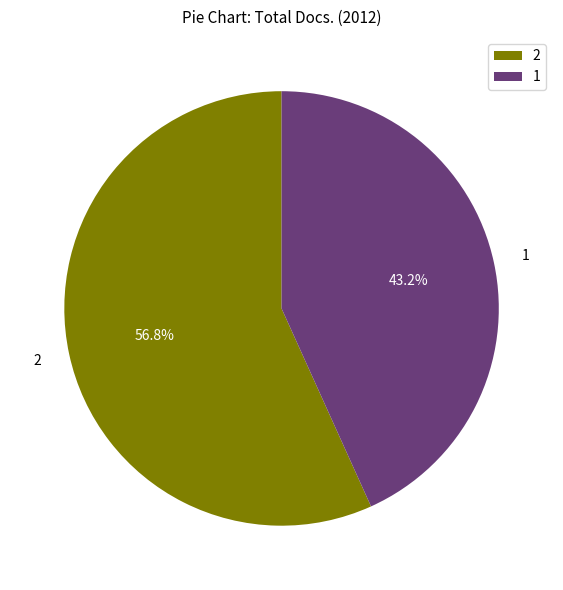

What percentage do 1 and 2 together represent?

100.0%